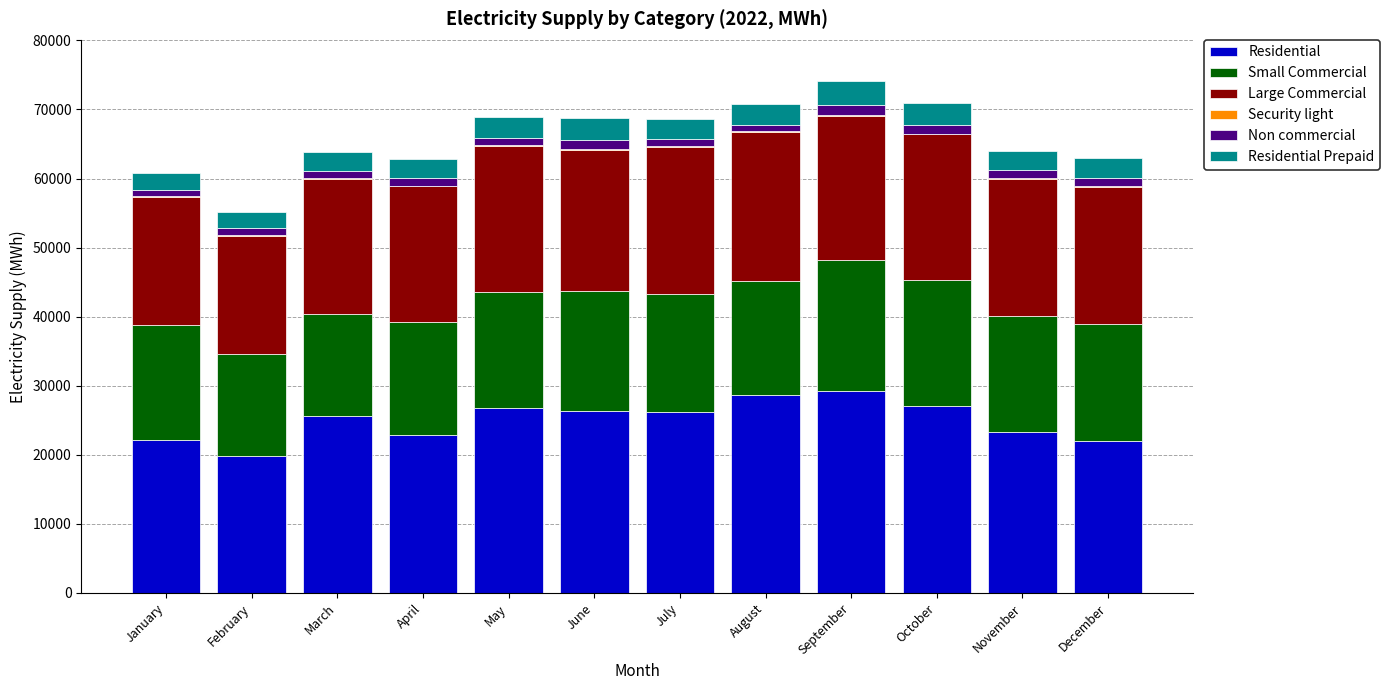

True or false: Residential has a value of 25583.6 at March.

True